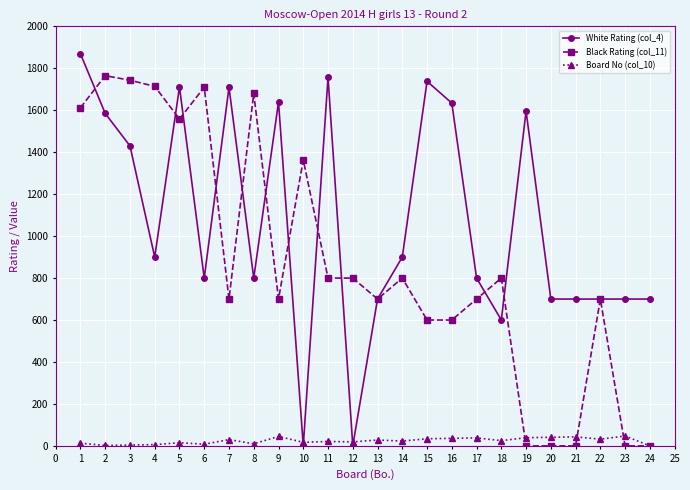

Between 4 and 6, which series saw the biggest shift?

White Rating (col_4)